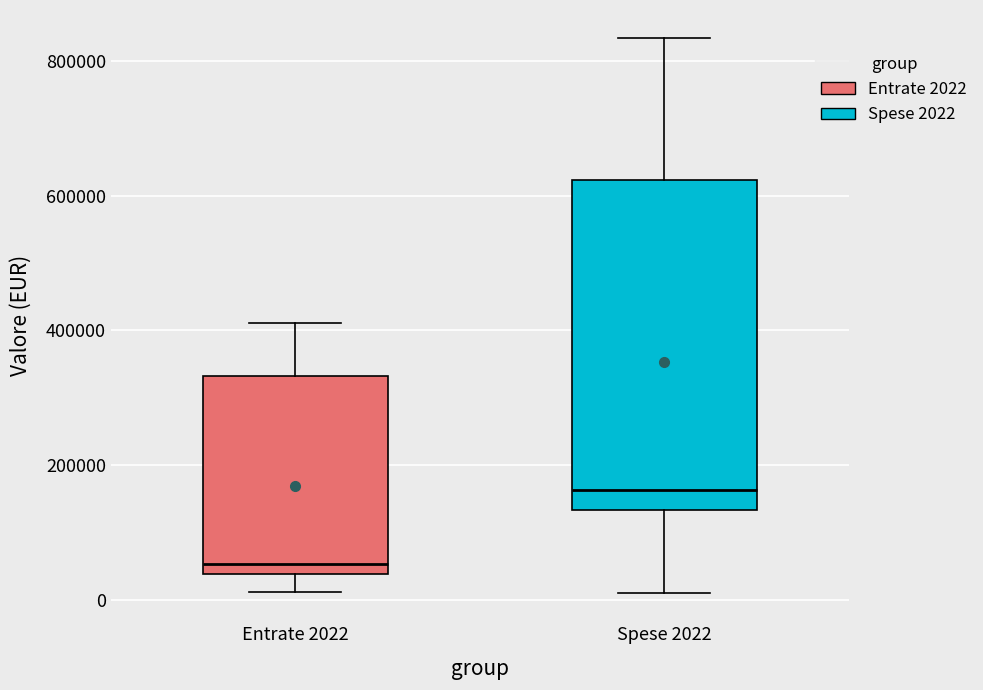

Where does the lower whisker of the box for Entrate 2022 end on the y-axis? The values are not printed on the chart, so give them approximately, as read against the axis.

20000